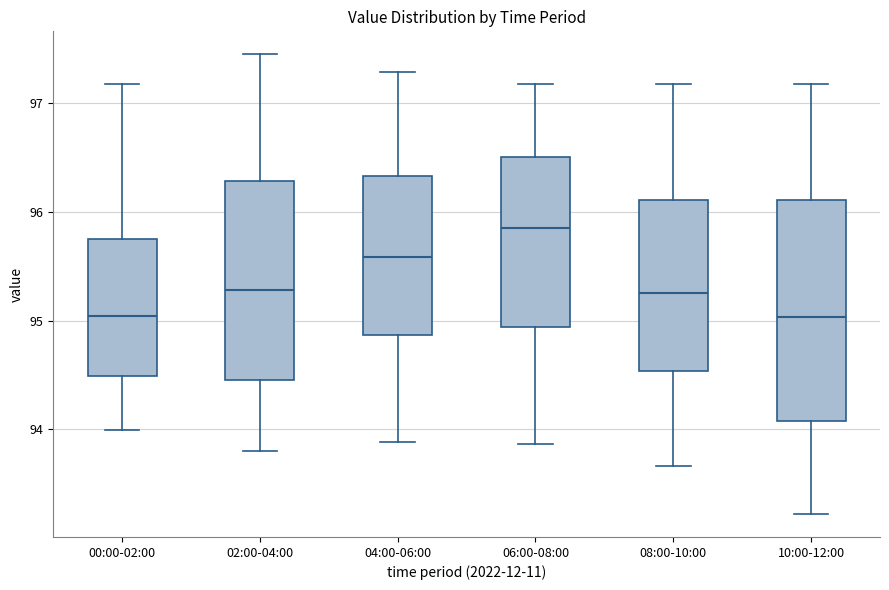

Which box has the highest median line?

06:00-08:00